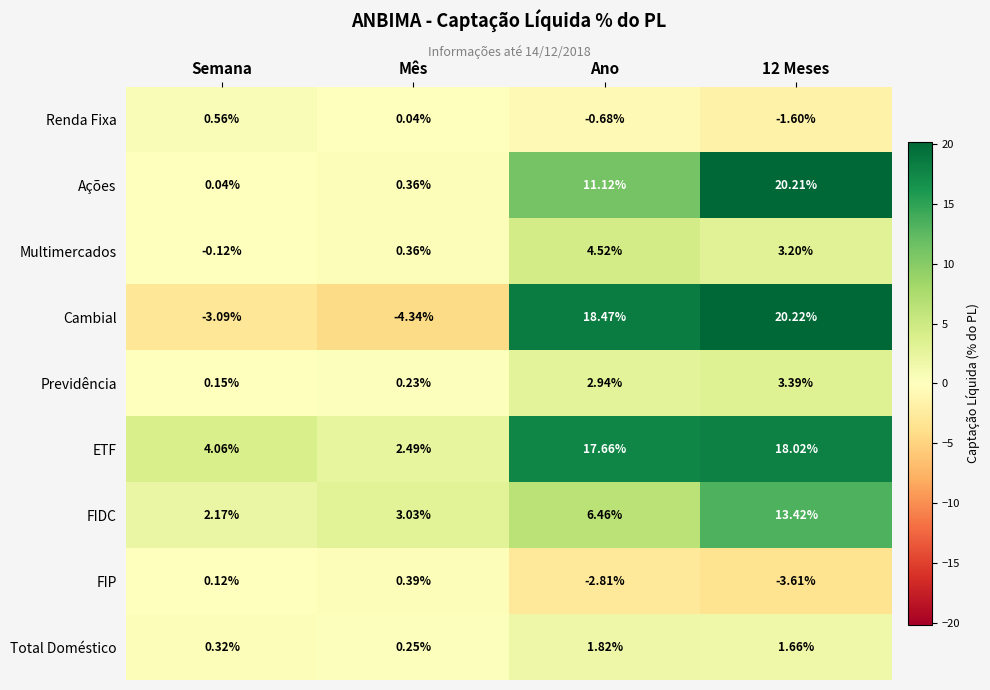

Which series has the widest spread of values?

Cambial